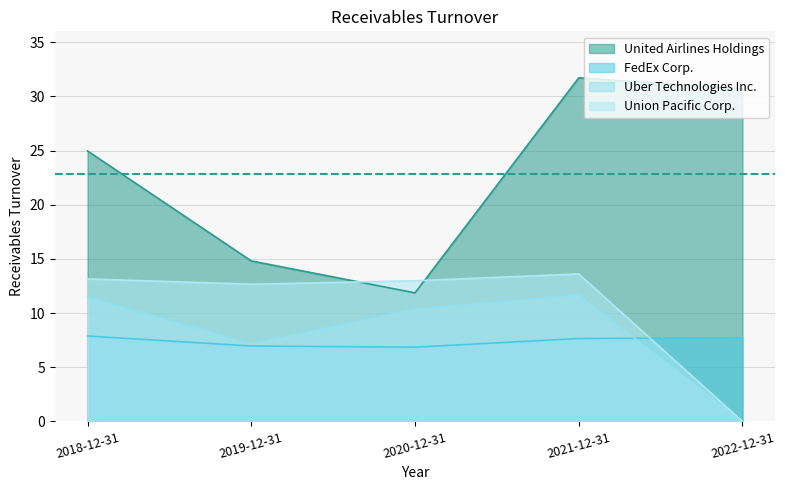

How many lines are shown in the chart?

4